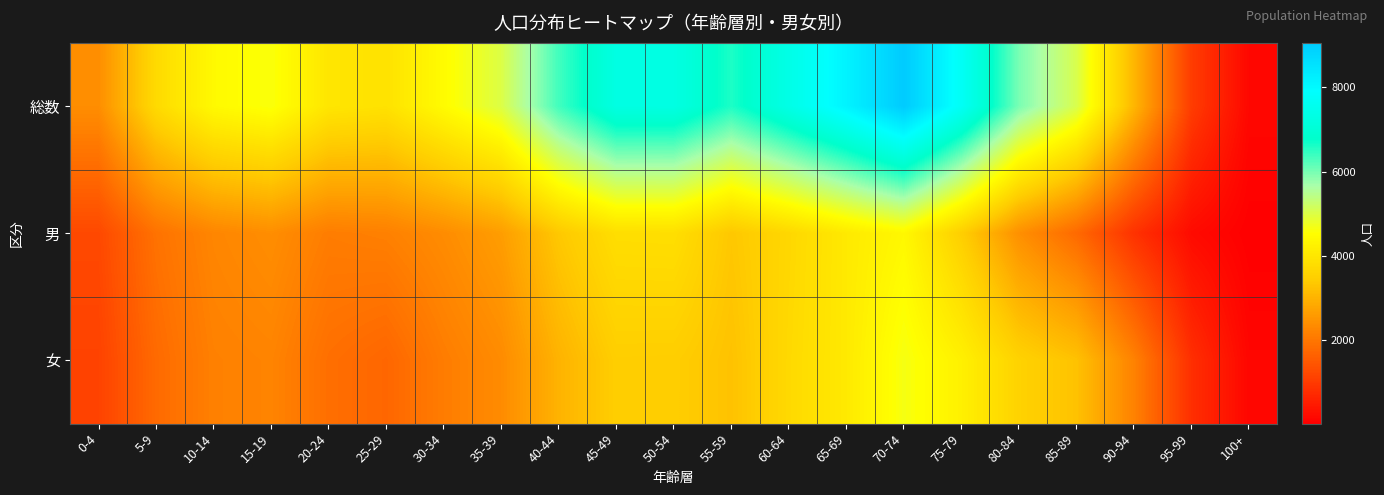

Reading right to left, extract all data points from this chart.

総数: 100+=163	95-99=1040	90-94=3062	85-89=5048	80-84=5982	75-79=7710	70-74=9051	65-69=8153	60-64=7383	55-59=6601	50-54=7295	45-49=7289	40-44=6360	35-39=5002	30-34=4468	25-29=3904	20-24=3990	15-19=4610	10-14=4423	5-9=3732	0-4=2389
男: 100+=24	95-99=223	90-94=871	85-89=1797	80-84=2423	75-79=3483	70-74=4394	65-69=4073	60-64=3672	55-59=3347	50-54=3830	45-49=3817	40-44=3358	35-39=2648	30-34=2364	25-29=2163	20-24=2111	15-19=2390	10-14=2257	5-9=1930	0-4=1245
女: 100+=139	95-99=817	90-94=2191	85-89=3251	80-84=3559	75-79=4227	70-74=4657	65-69=4080	60-64=3711	55-59=3254	50-54=3465	45-49=3472	40-44=3002	35-39=2354	30-34=2104	25-29=1741	20-24=1879	15-19=2220	10-14=2166	5-9=1802	0-4=1144